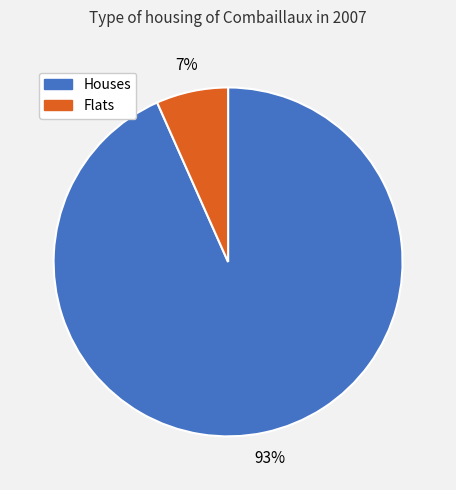

Between Houses and Flats, which is larger?

Houses